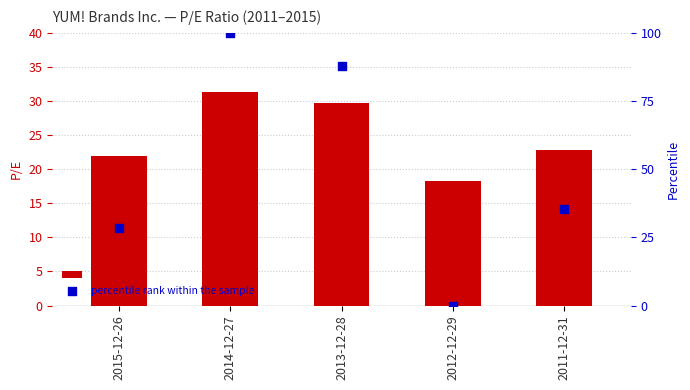

At how many categories does at least one series exceed 61?

2